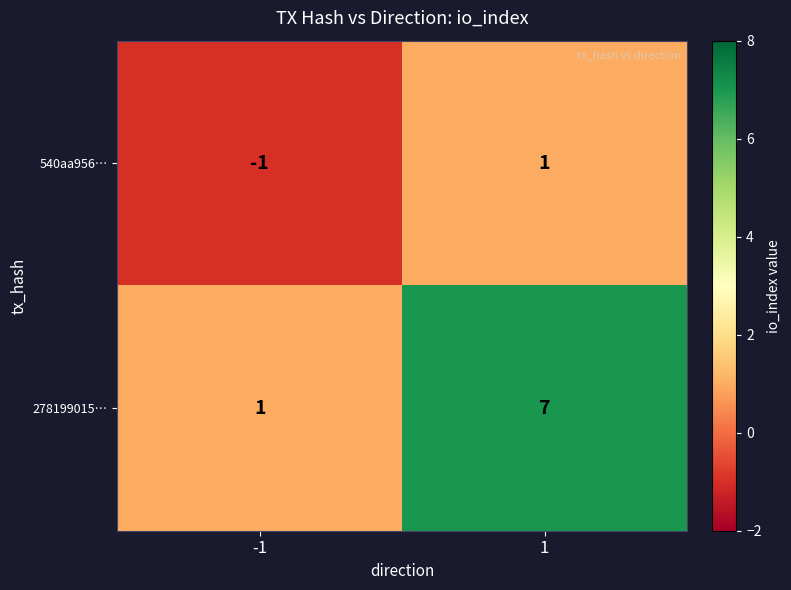

Reading left to right, transcribe all the data shown in this chart.

540aa956…: -1	1
278199015…: 1	7